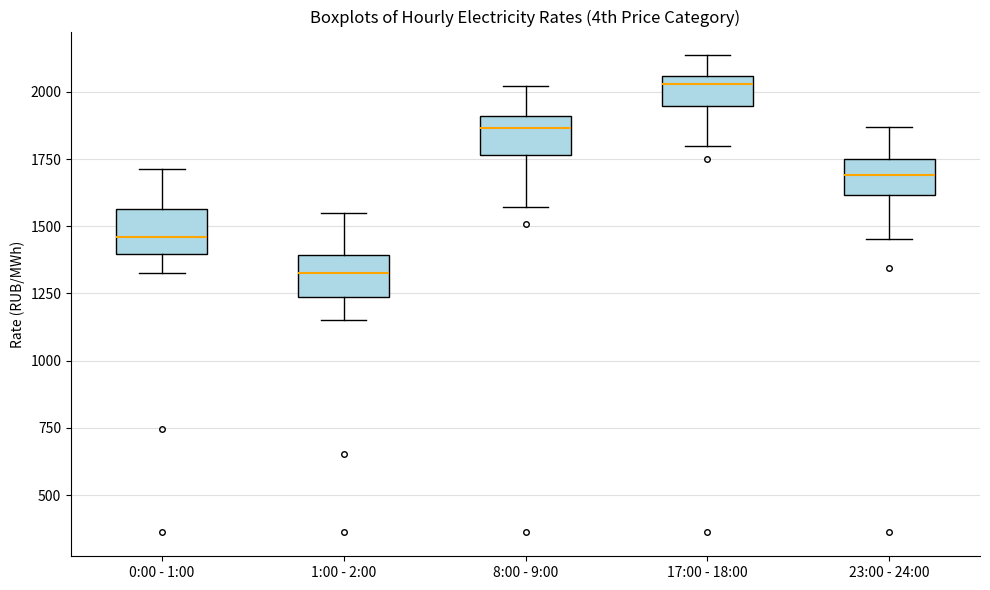

Reading left to right, read every box against the y-axis: the position of its median line, the range the box covers, and the ends of its whiskers. The values are not printed on the chart, so give them approximately, as read against the axis.

0:00 - 1:00: median 1450, box 1400 to 1550, whiskers 1350 to 1700
1:00 - 2:00: median 1350, box 1250 to 1400, whiskers 1150 to 1550
8:00 - 9:00: median 1850, box 1750 to 1900, whiskers 1550 to 2000
17:00 - 18:00: median 2050 (just below the box's upper edge), box 1950 to 2050, whiskers 1800 to 2150
23:00 - 24:00: median 1700, box 1600 to 1750, whiskers 1450 to 1850